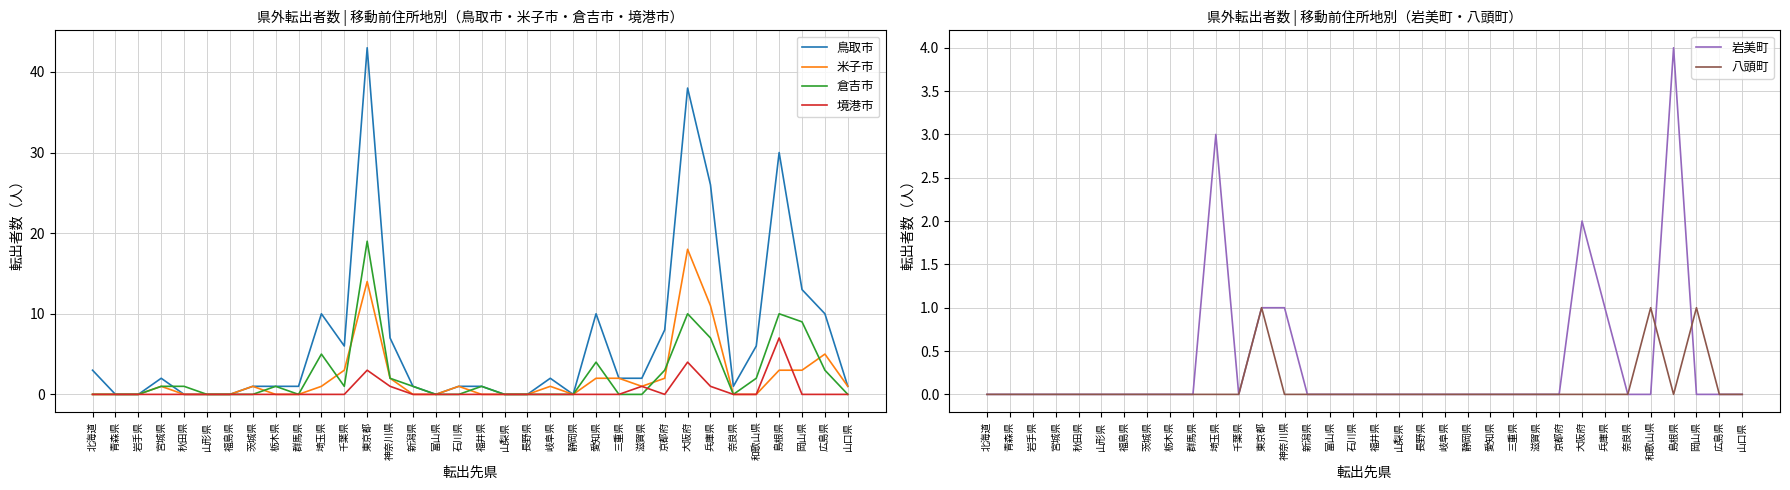

At which category does 倉吉市 reach its first local valley?

群馬県